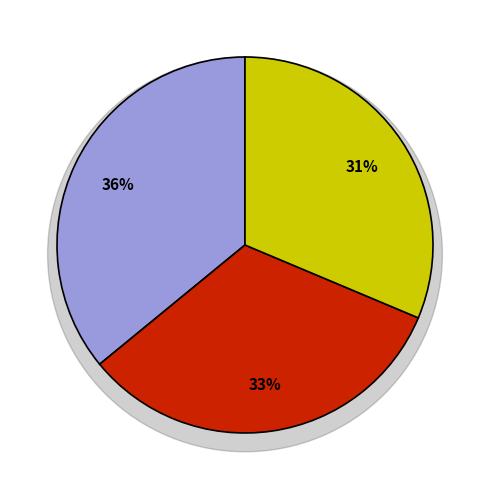

How much of the chart is everything except 9781665956109?

64.1%